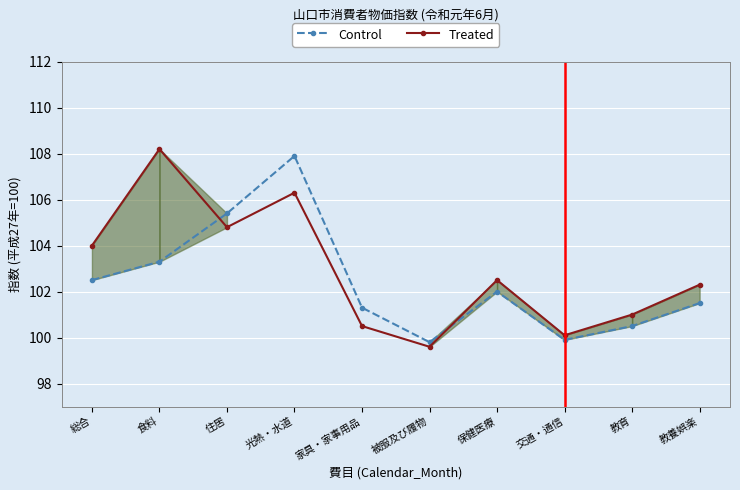

What position from the right is 総合?

10